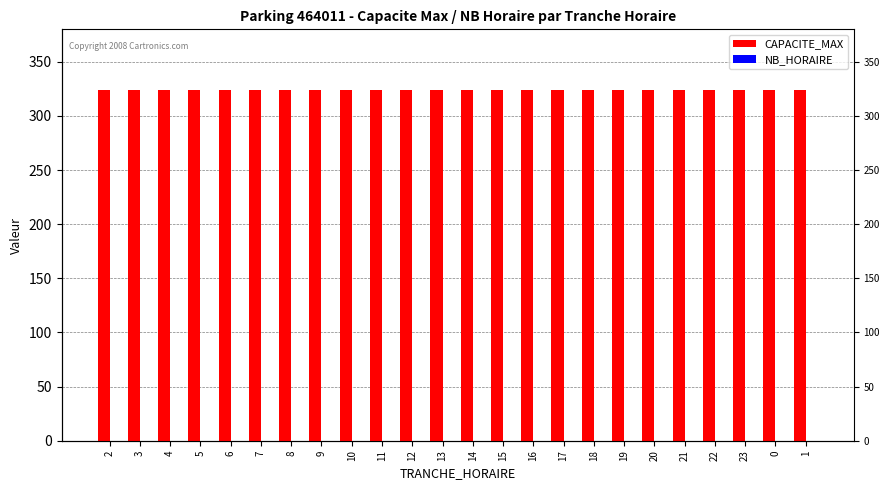

What is the sum of the CAPACITE_MAX values at 22 and 4?

648